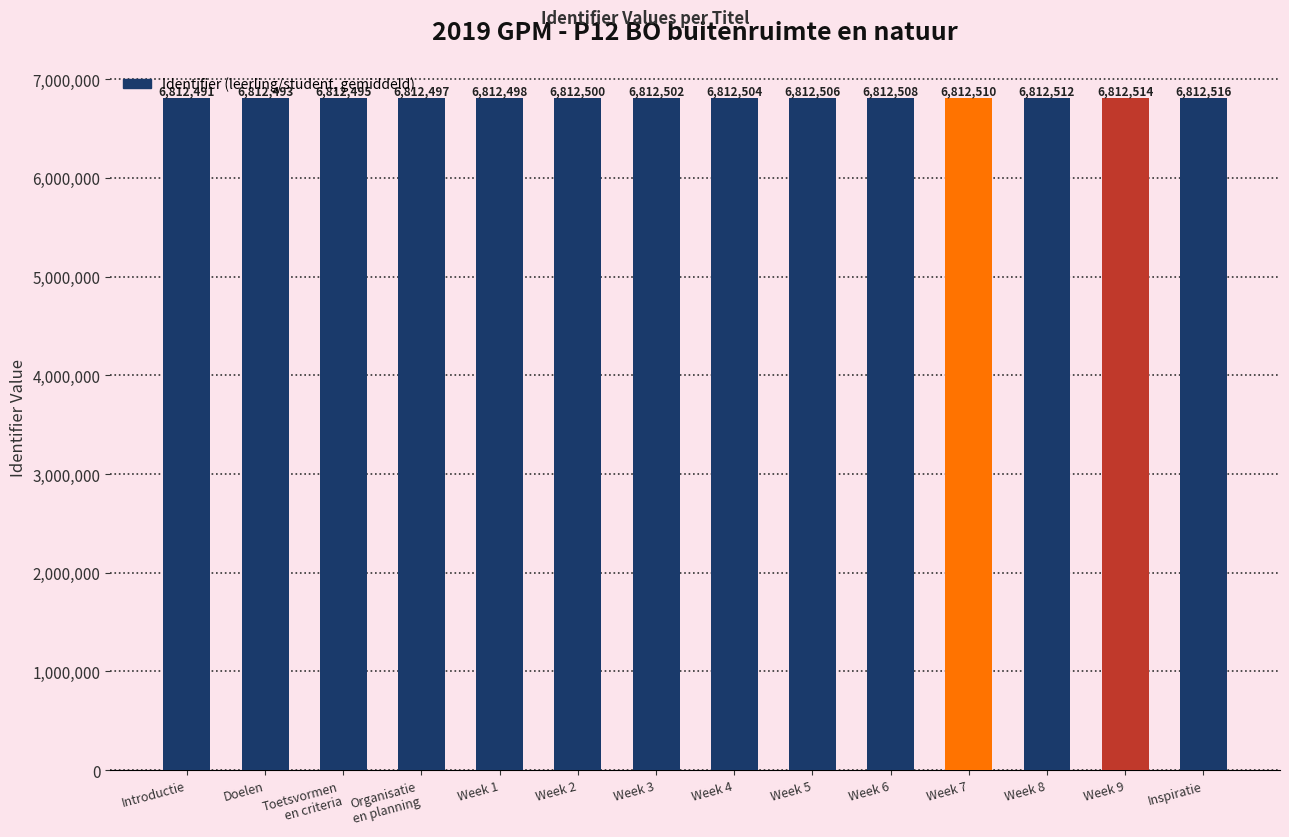

What is the value of the 10th bar from the left?

6812508